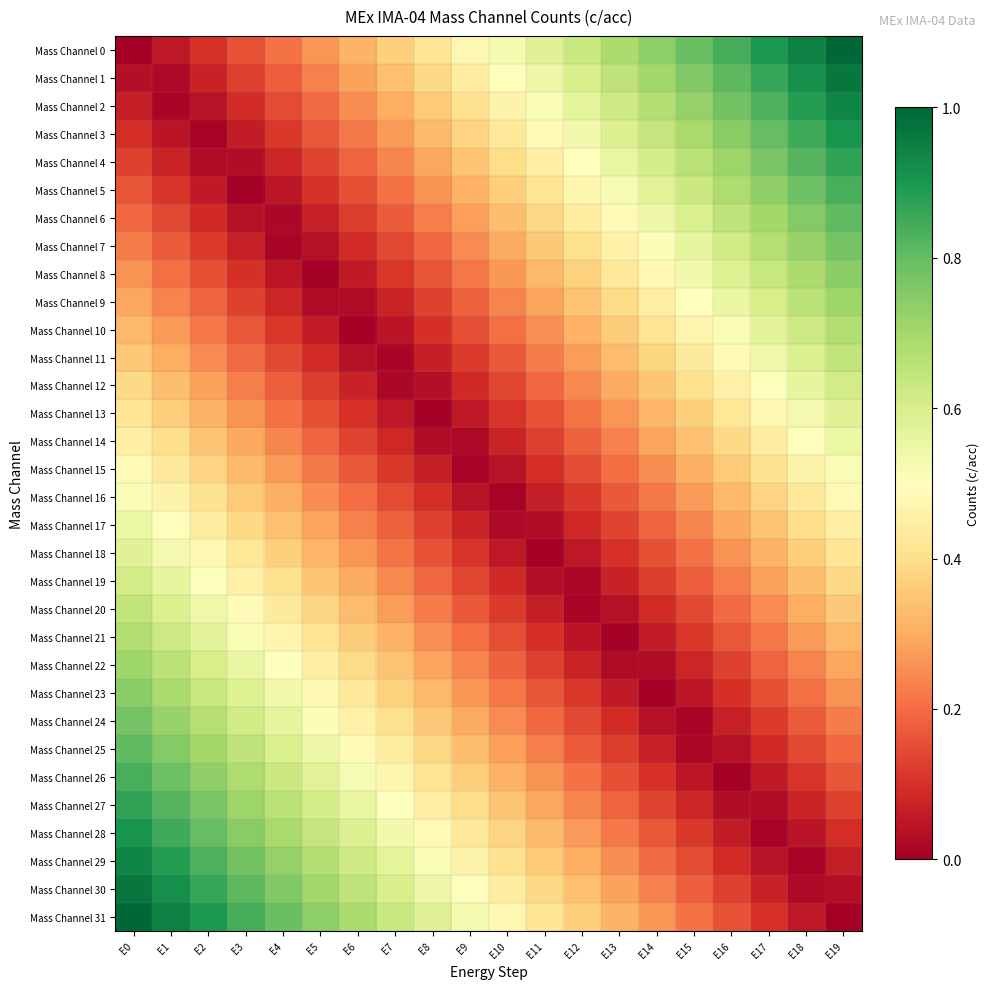

At how many categories does at least one series exceed 0?

20